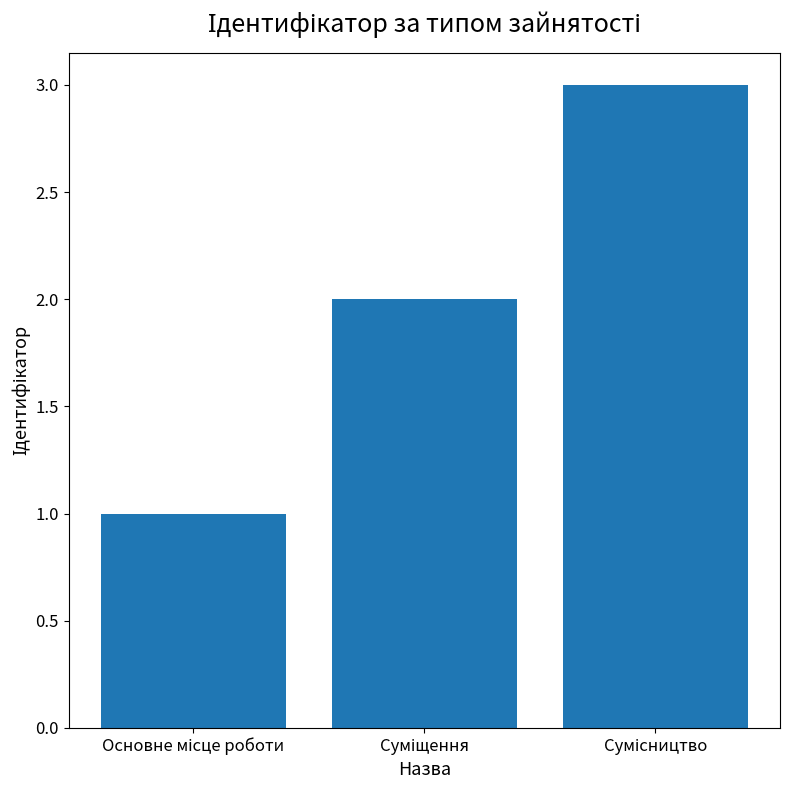

What is the maximum value shown in the chart?

3